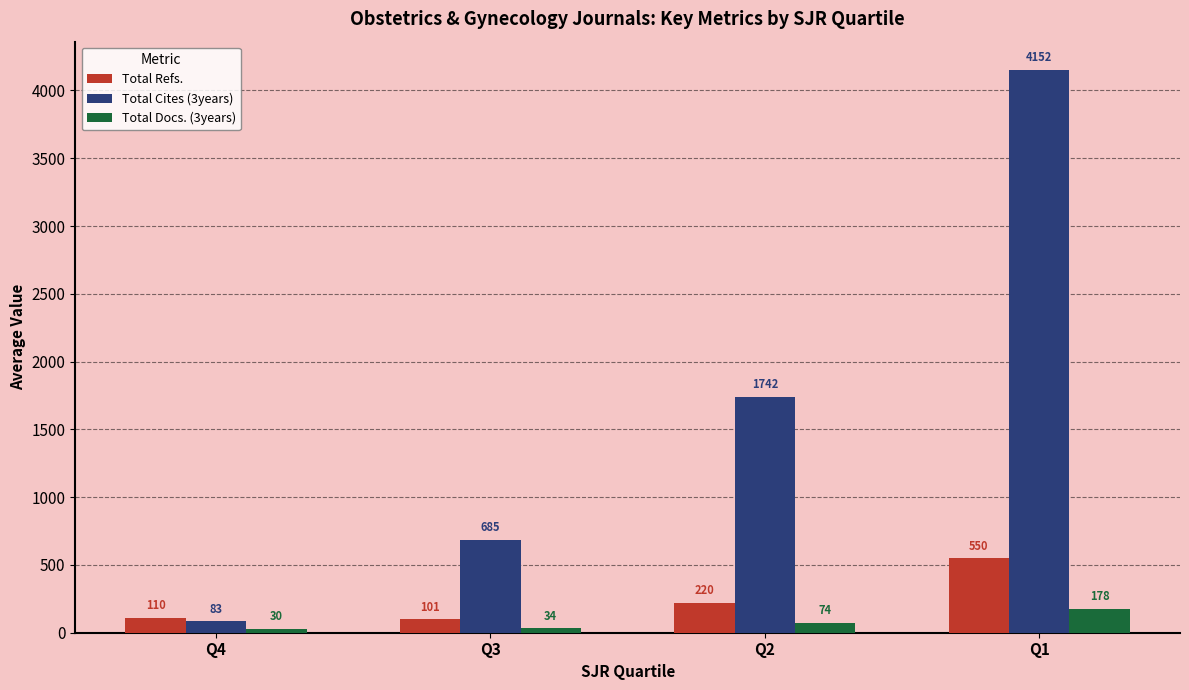

Does the chart contain stacked bars?

No